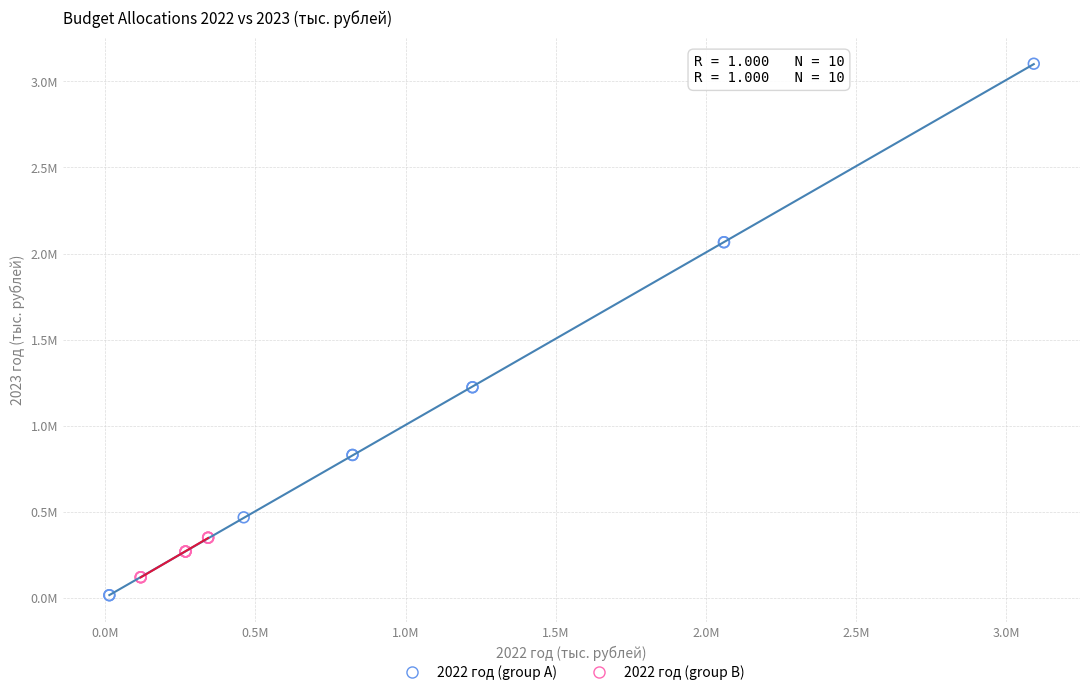

What are all the series names shown in the legend?

2022 год (group A), 2022 год (group B)